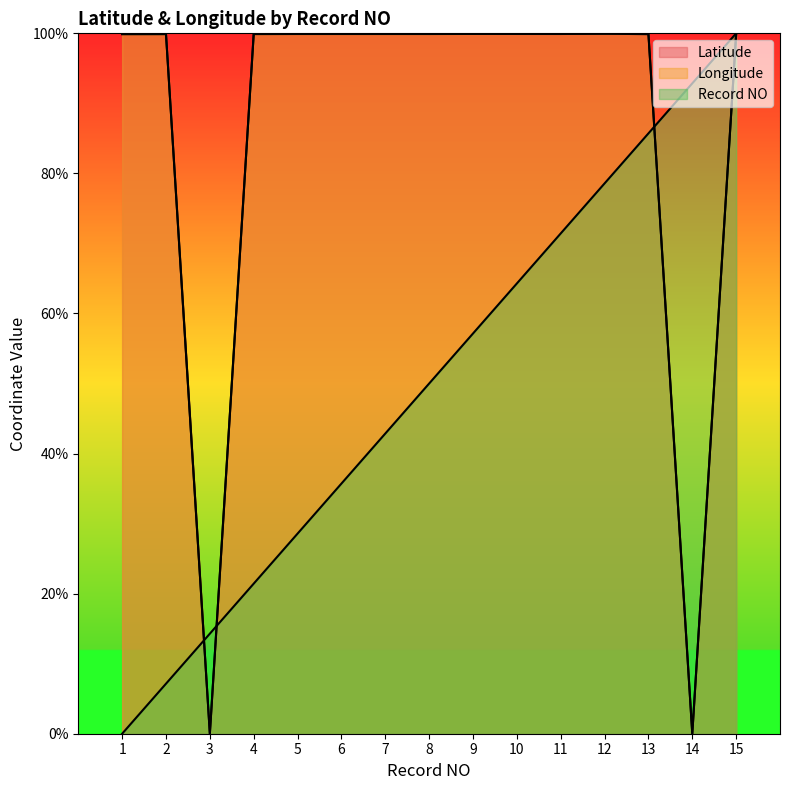

Is it true that NO equals 42.9 at 7?

True